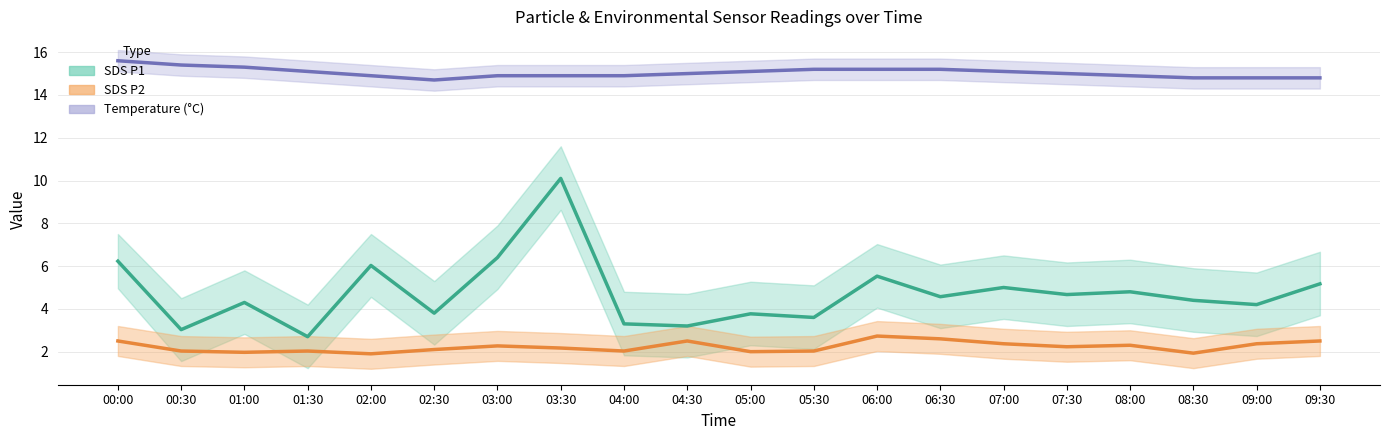

True or false: Temperature (°C) has more than 0 interior local peaks.

False